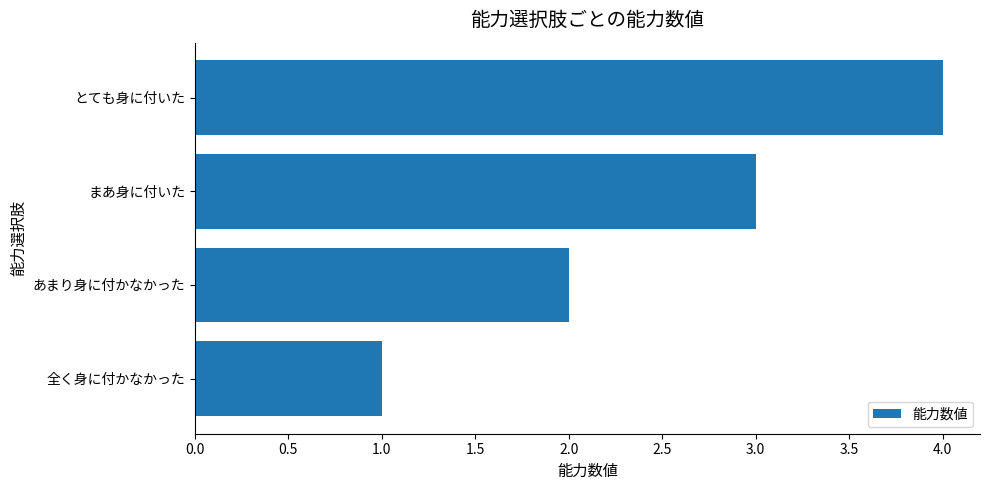

What is the smallest value displayed?

1